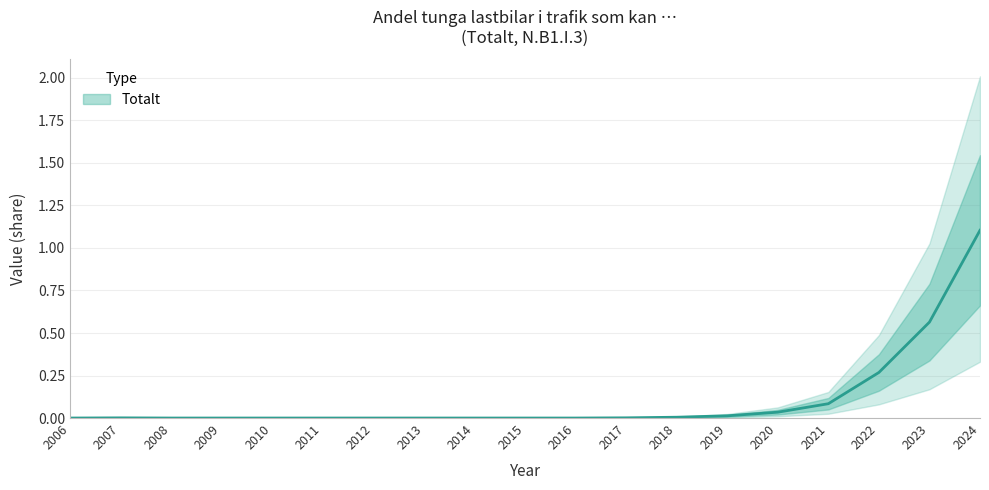

Reading right to left, list all the values displayed in this chart.

1.1	0.6	0.3	0.1	0.0	0.0	0.0	0.0	0.0	0.0	0.0	0.0	0.0	0.0	0.0	0.0	0.0	0.0	0.0